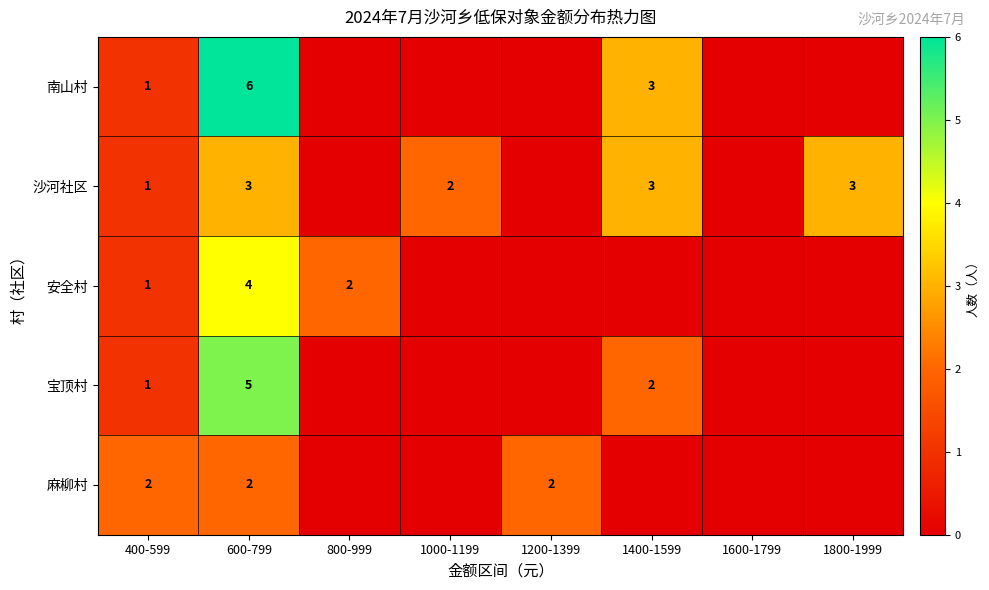

Rank the categories by 麻柳村 value from lowest to highest.

800-999, 1000-1199, 1400-1599, 1600-1799, 1800-1999, 400-599, 600-799, 1200-1399